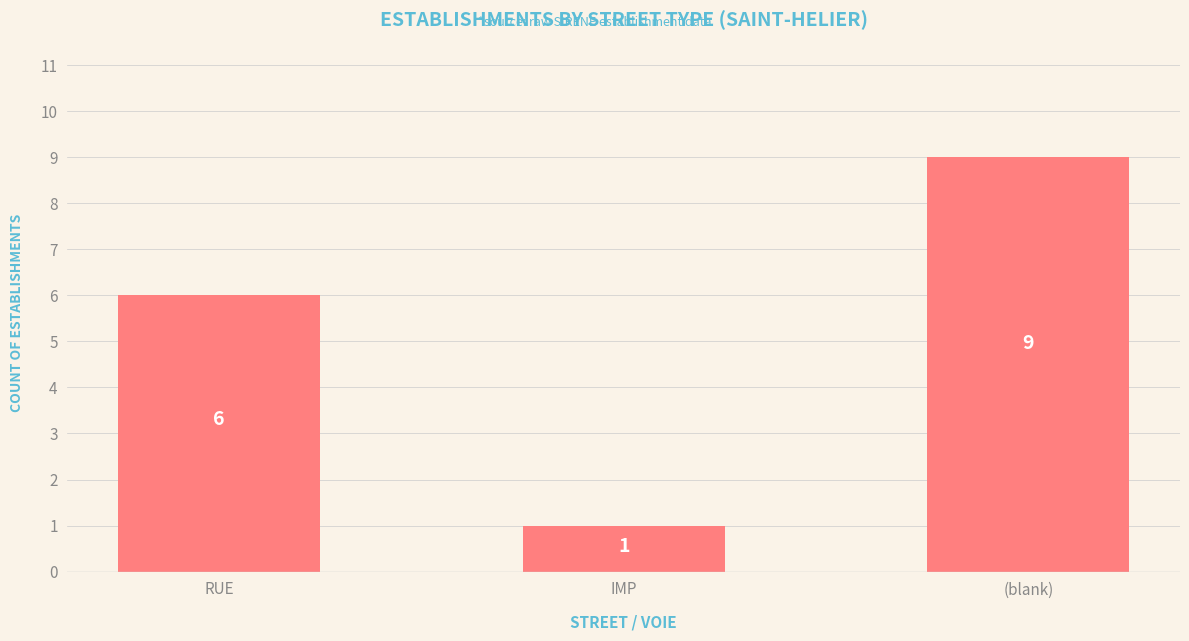

What is the sum of the values at IMP and RUE?

7